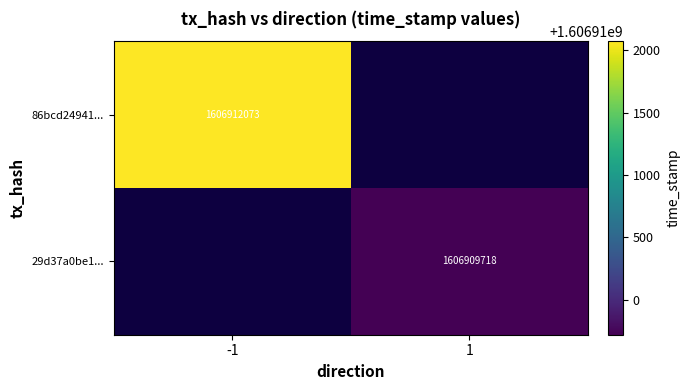

The value of 86bcd24941... at -1 is 1606912073. True or false?

True